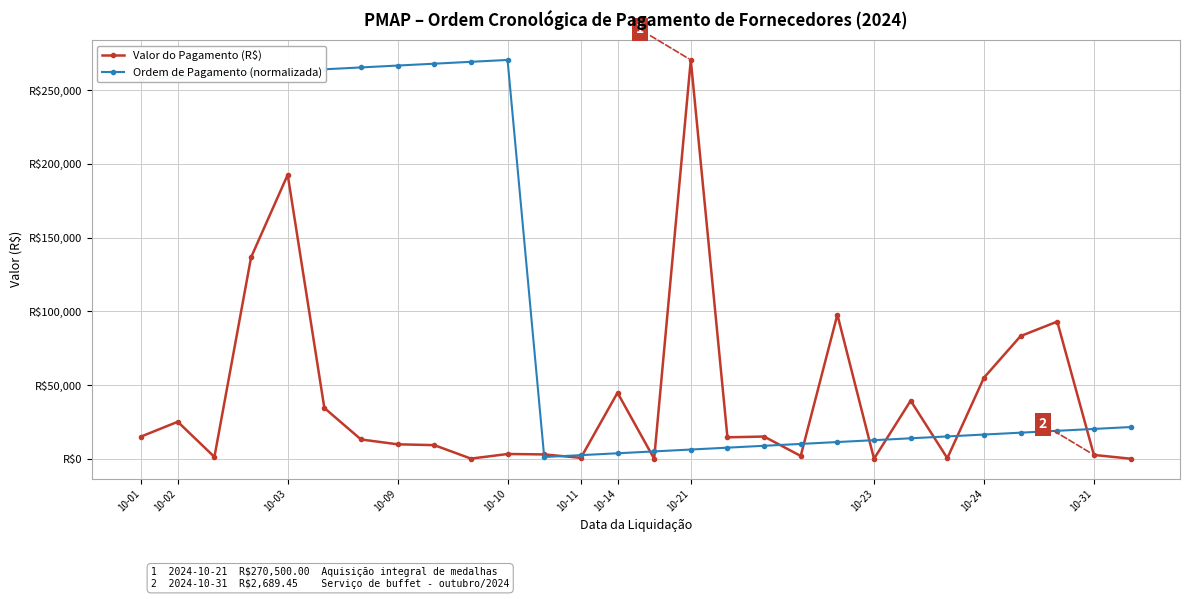

What is the value of the Ordem de Pagamento (normalizada) point at the 10th from the left?

269230.0